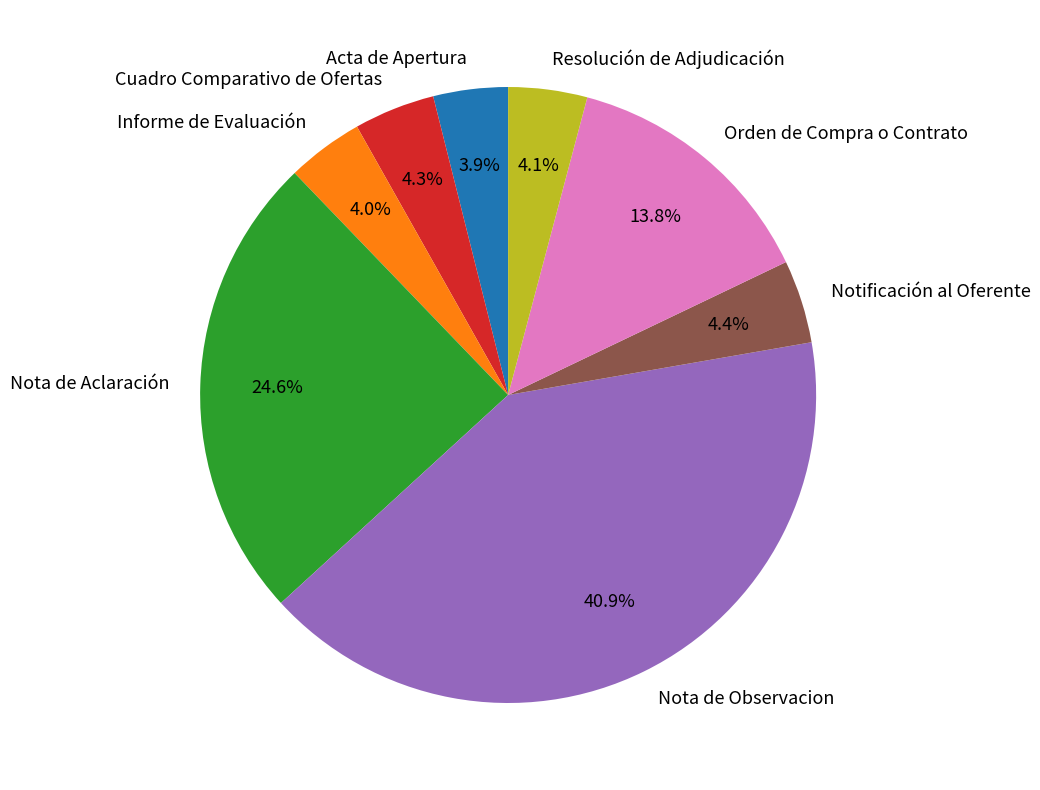

How many segments does this pie chart have?

8